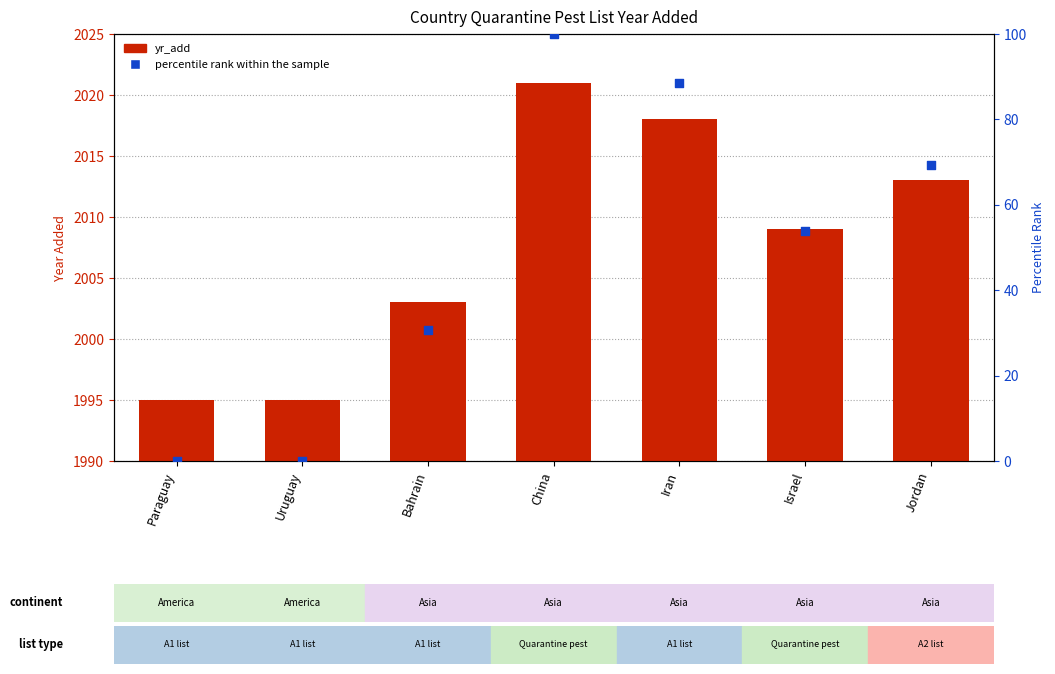

What are all the series names shown in the legend?

yr_add, percentile rank within the sample